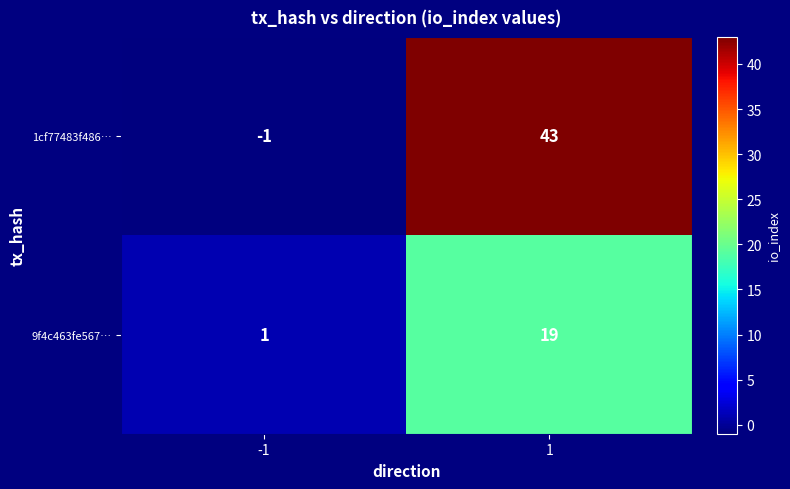

List the series in order of their overall mean, highest first.

1cf77483f486…, 9f4c463fe567…